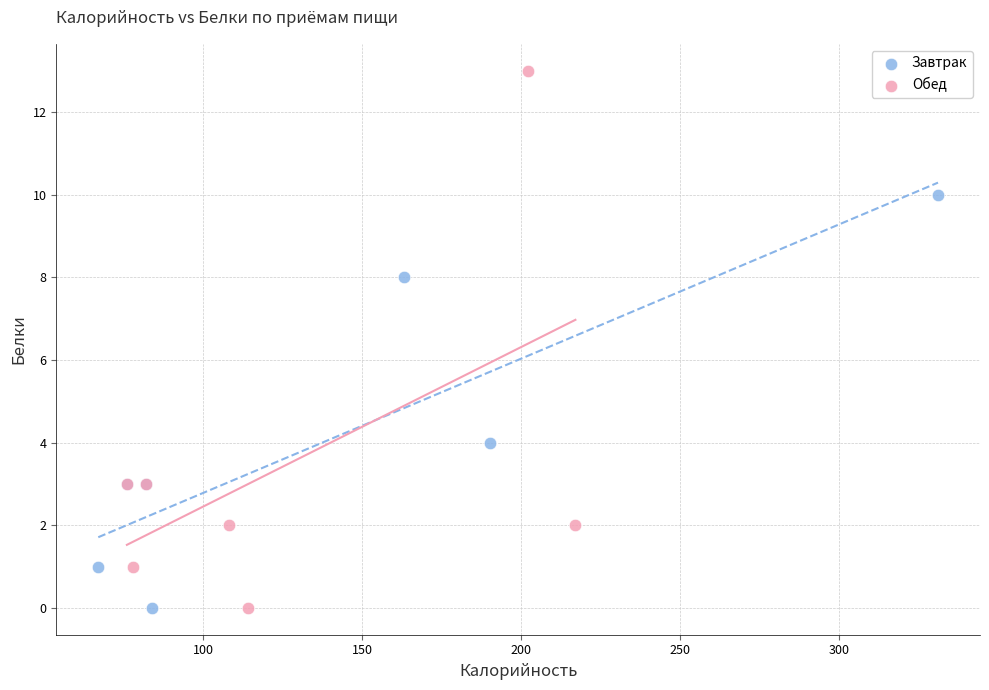

Which series has the largest Y range (max minus min)?

Обед